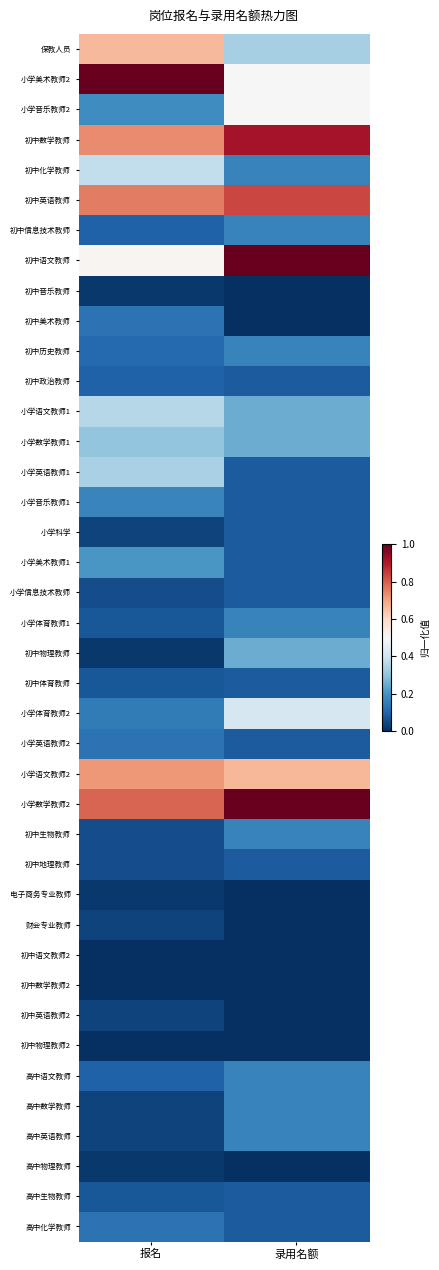

How many categories are shown in the chart?

2